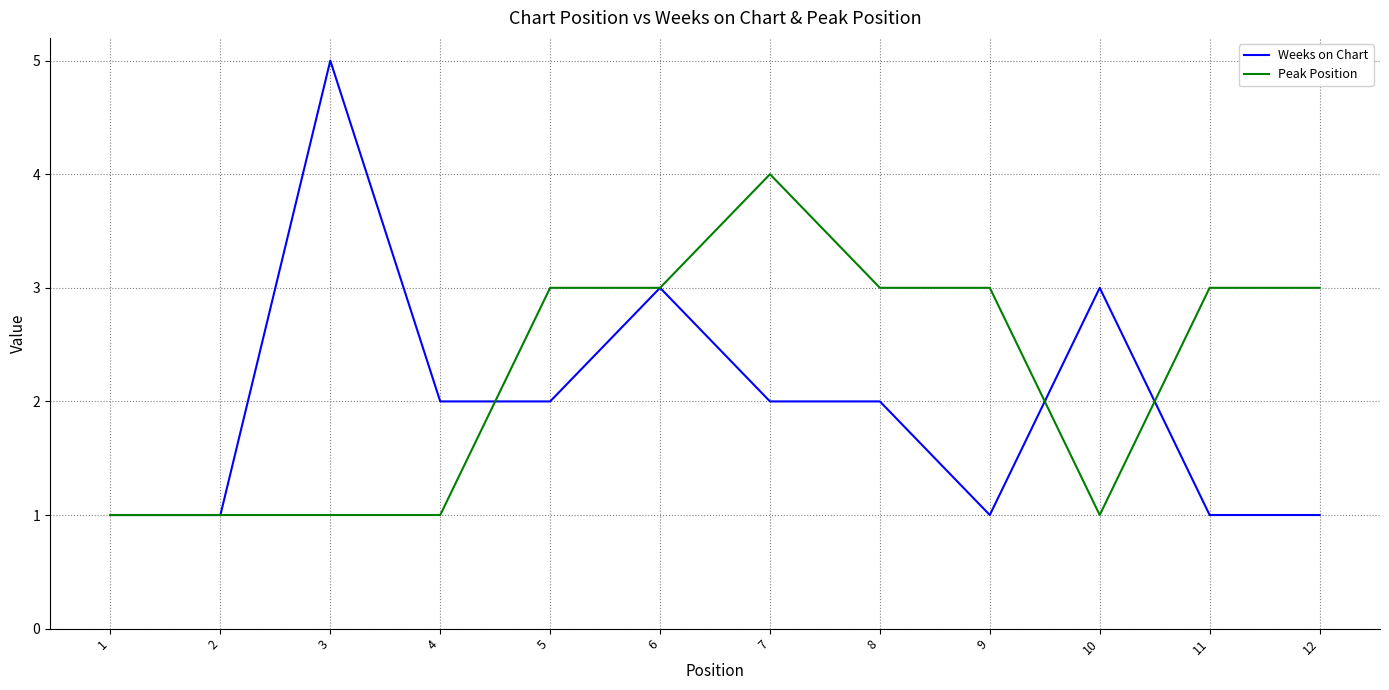

What is the total value across all series at 11?

4